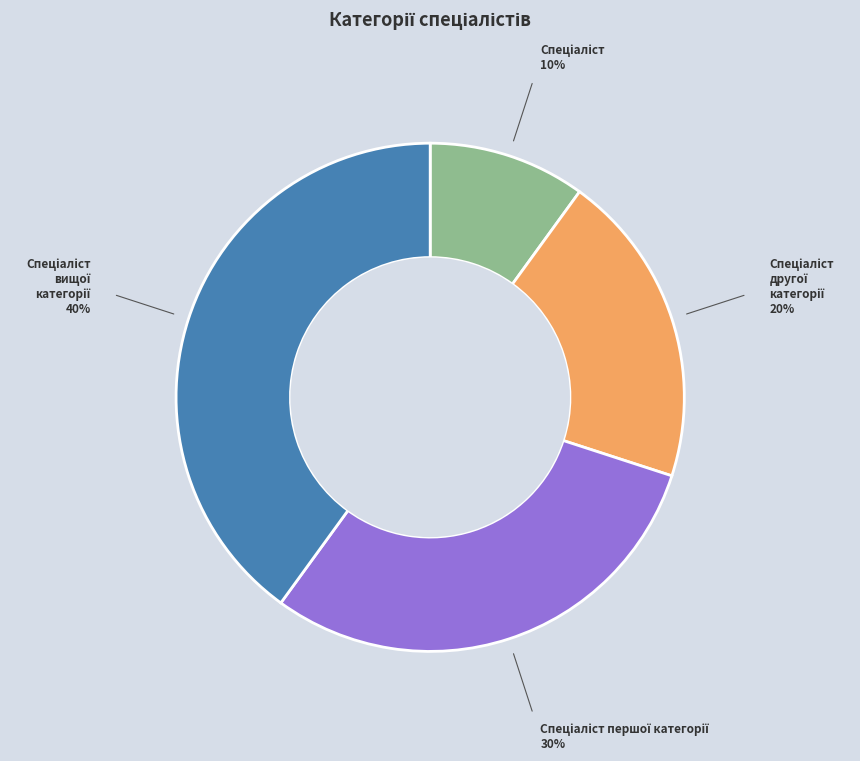

Is there any slice that represents more than half of the pie?

No